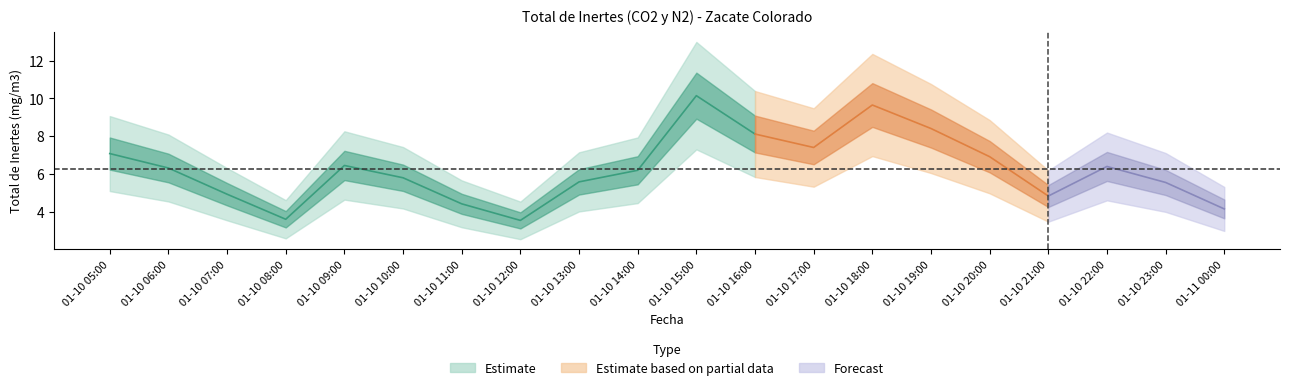

How many lines are shown in the chart?

1